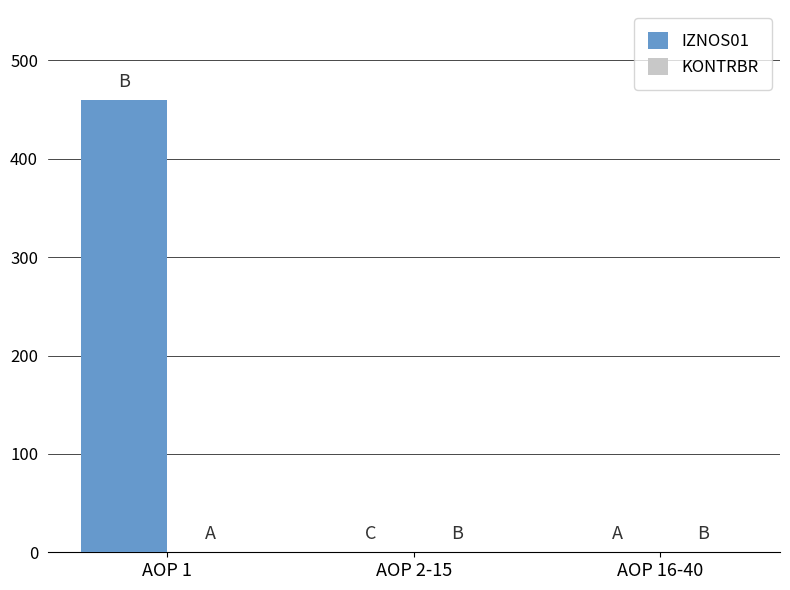

The IZNOS01 series shows 213.9 at AOP 16-40. True or false?

False